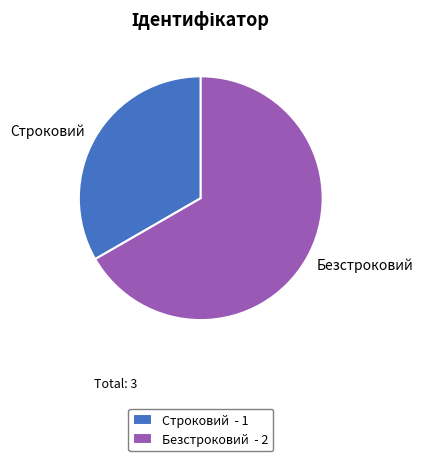

How many slices are in this pie chart?

2